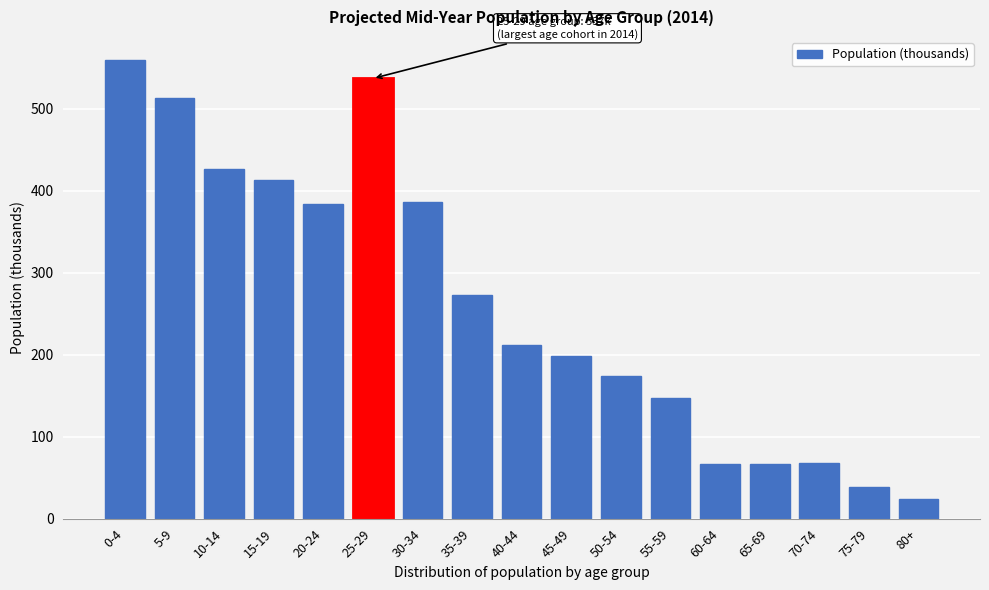

Which has a higher value, 80+ or 50-54?

50-54